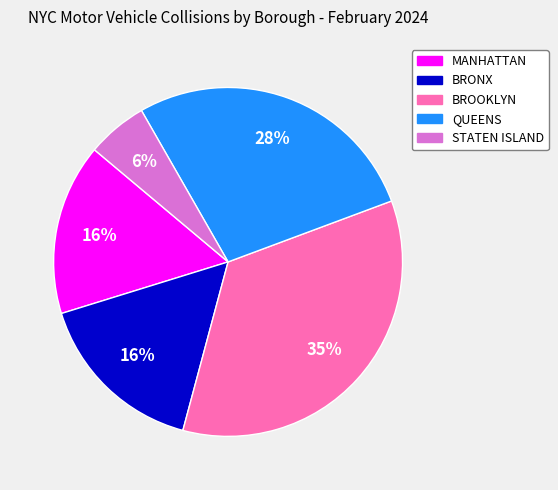

Which slice is the smallest?

STATEN ISLAND